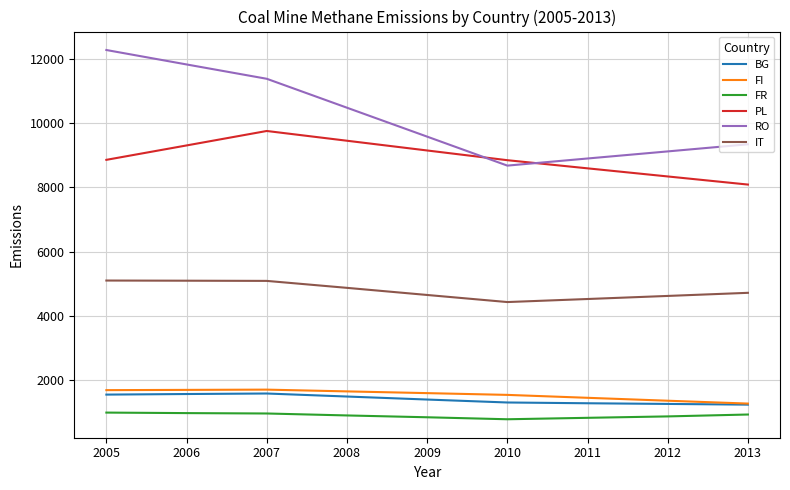

Where does the FR series first go above 888?

2005